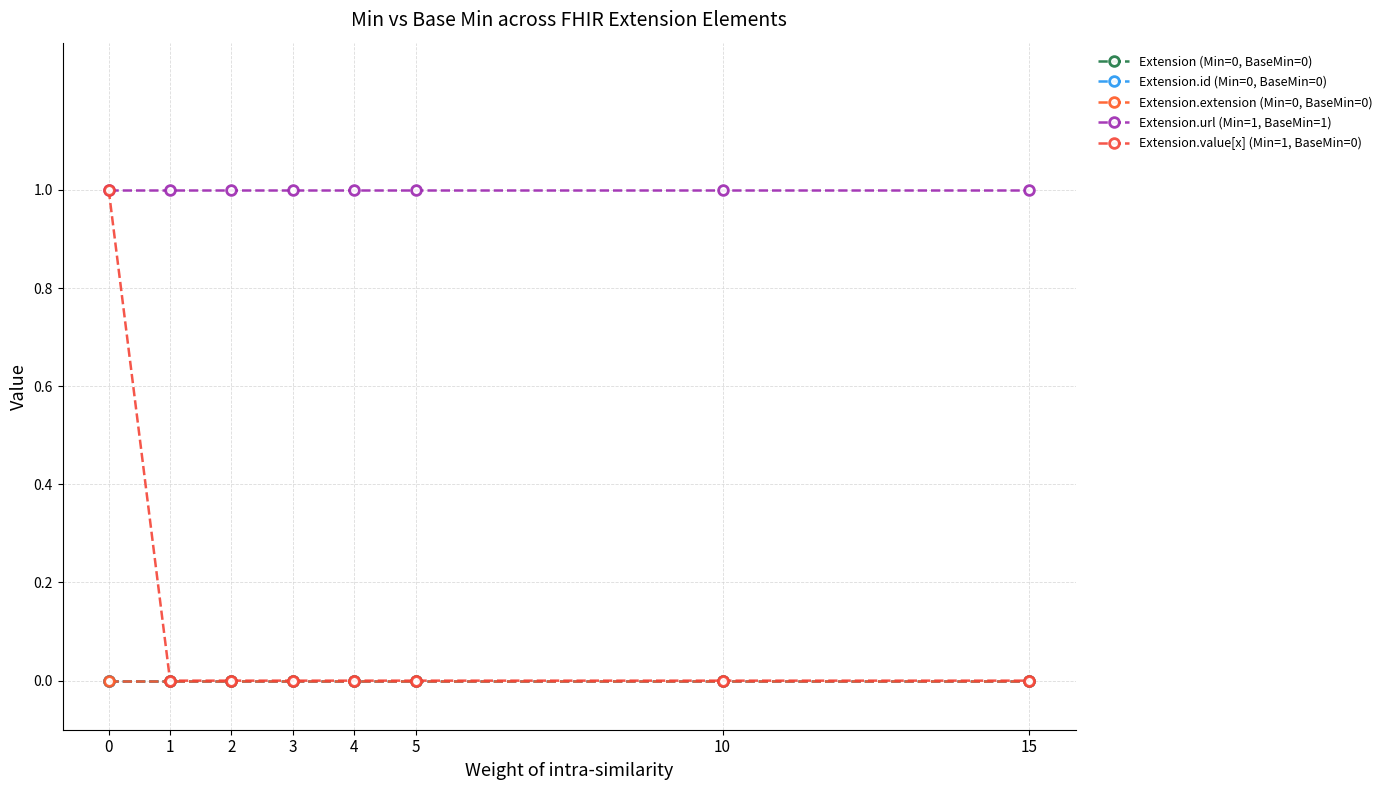

What value does the Extension.url (Min=1, BaseMin=1) series have at 4?

1